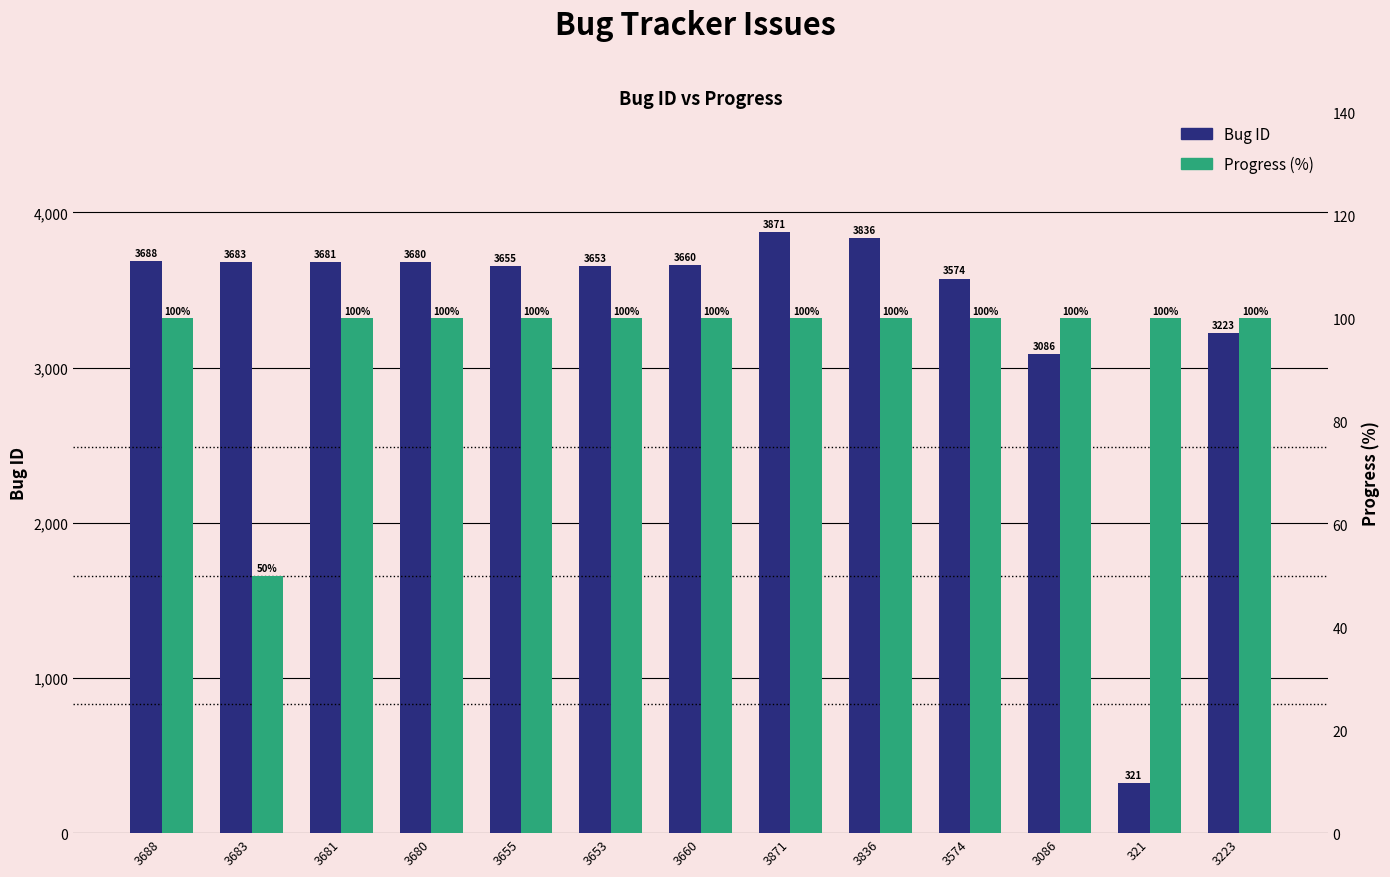

What are all the series names shown in the legend?

Bug ID, Progress